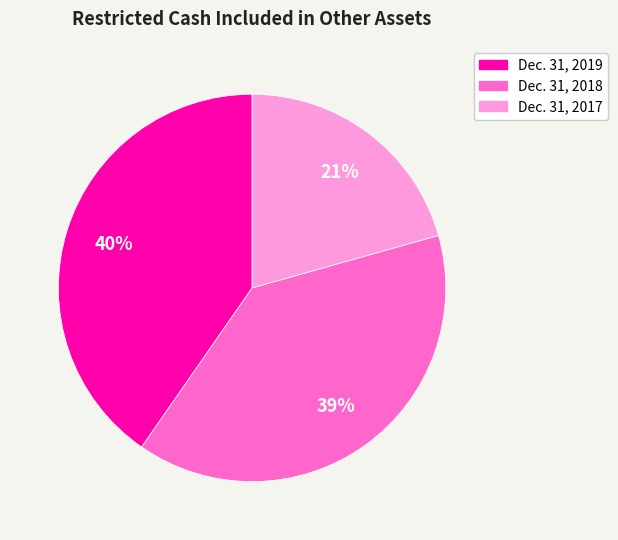

Does any single category account for the majority?

No